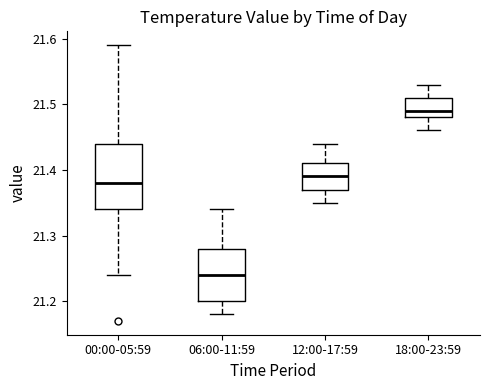

Which box is the tallest, from its lower edge to its upper edge?

00:00-05:59